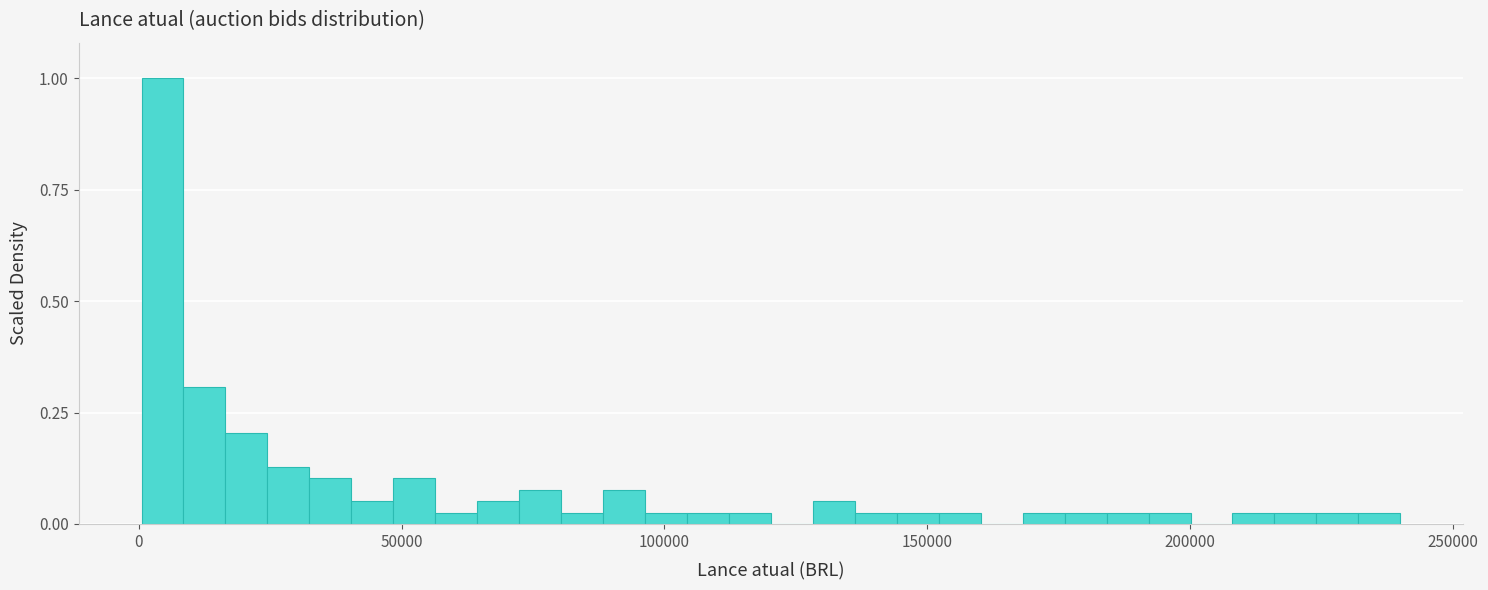

Read against the x-axis, roughly where is the centre of the tallest bar?

5000